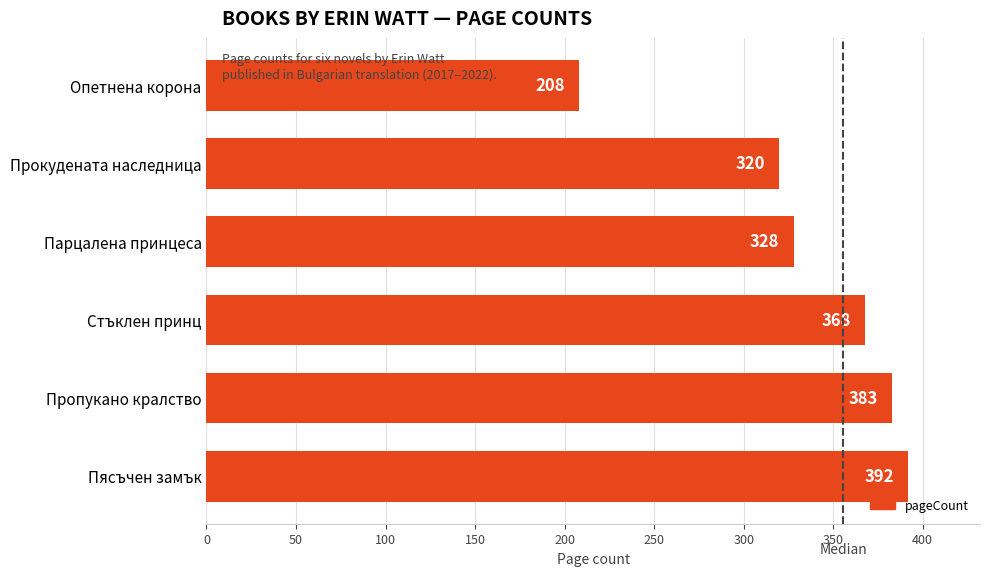

At which label is the value closest to 300?

Прокудената наследница